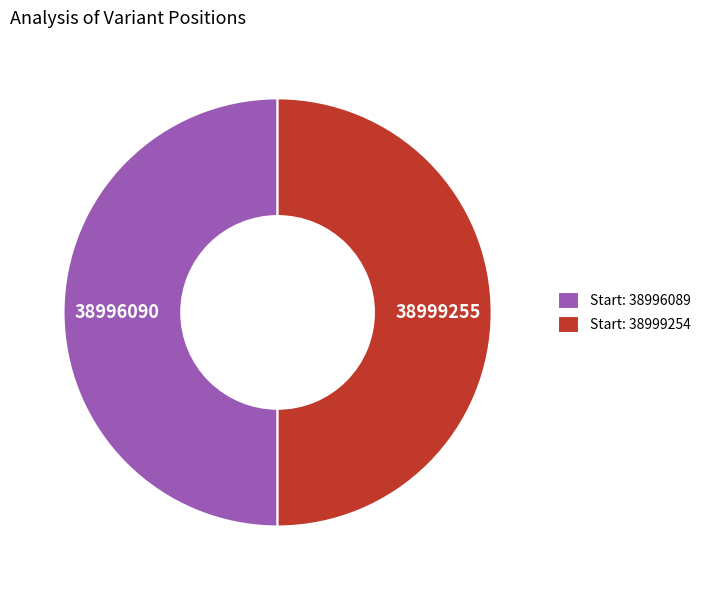

What is the ratio of the value at Start: 38999254 to the value at Start: 38996089?

1.0